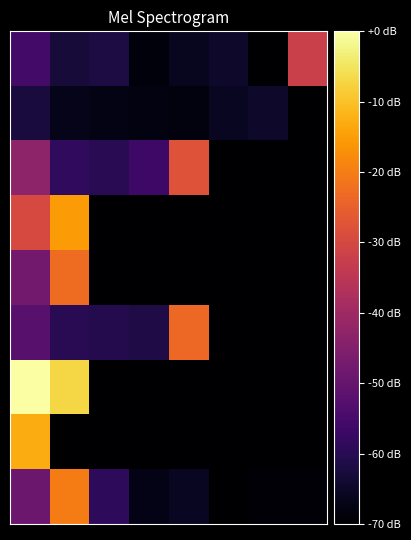

How many data points does each series have?

8